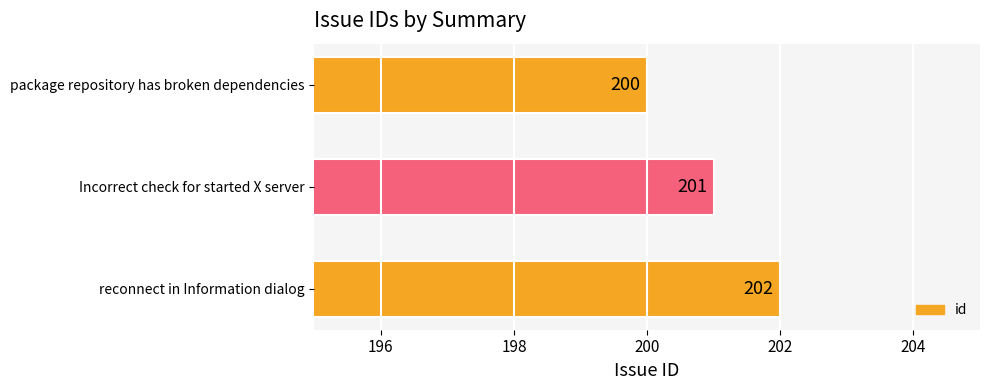

Rank the categories by value from lowest to highest.

package repository has broken dependencies, Incorrect check for started X server, reconnect in Information dialog